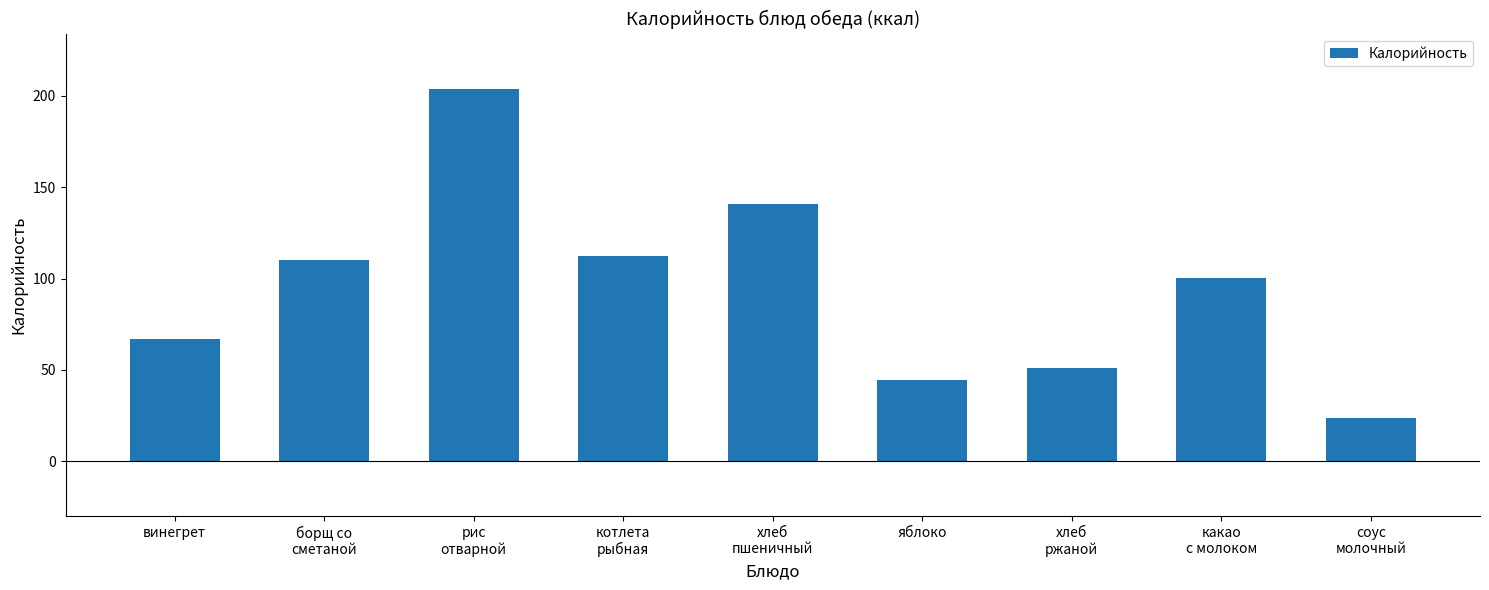

What is the maximum value shown in the chart?

203.5